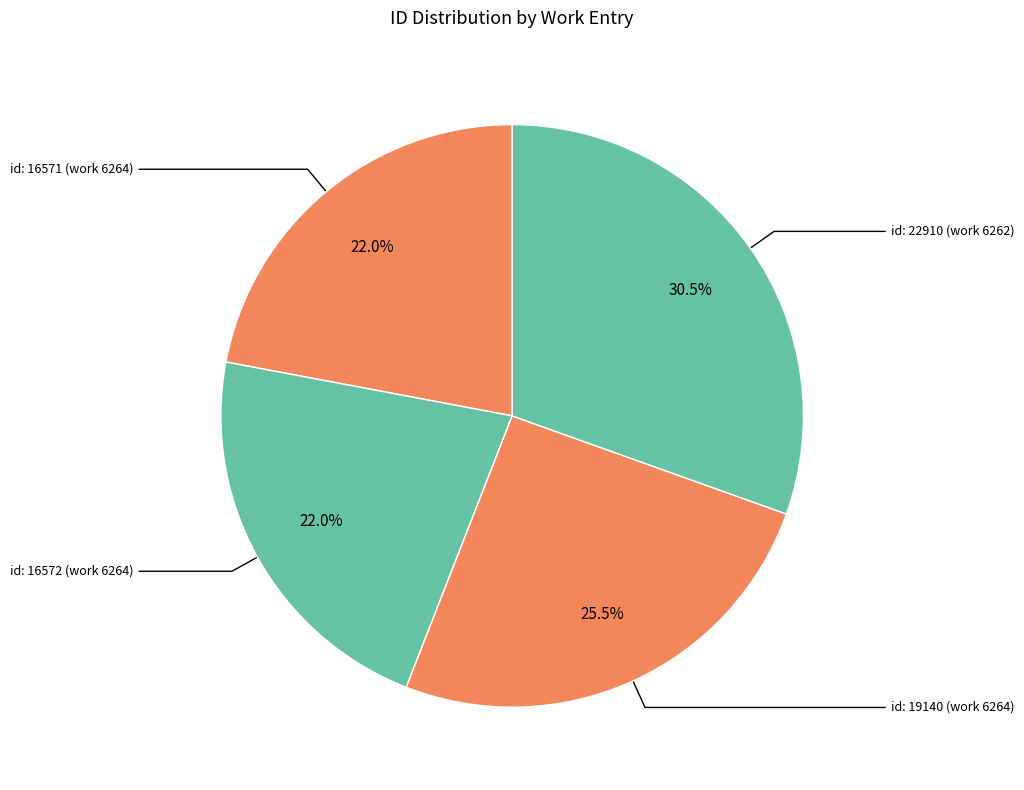

Is there any slice that represents more than half of the pie?

No